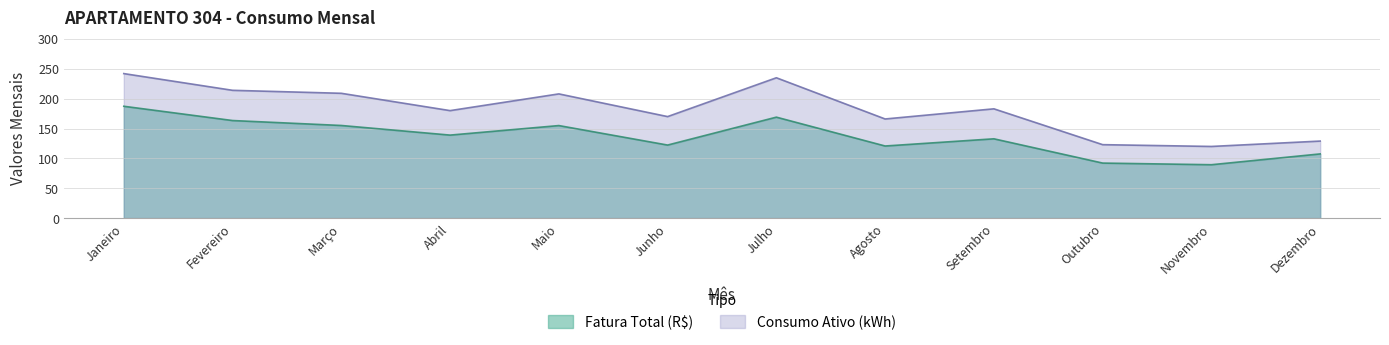

What is the approximate value of Consumo Ativo (kWh) at Novembro?

120.0